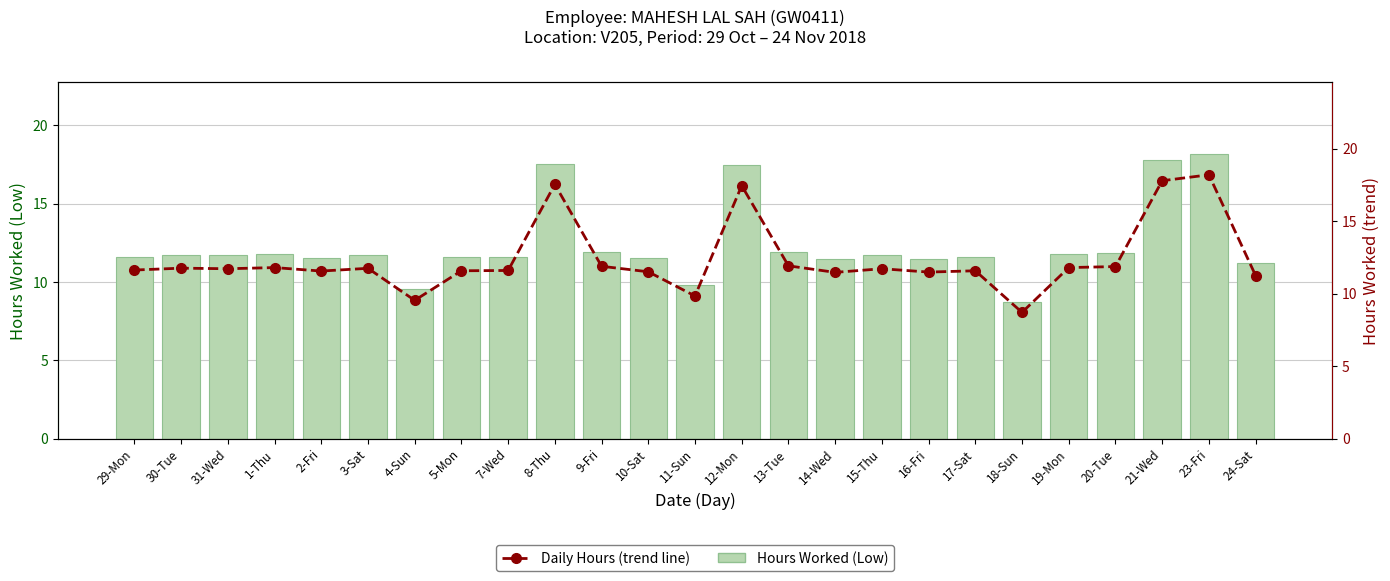

Are the bars horizontal?

No